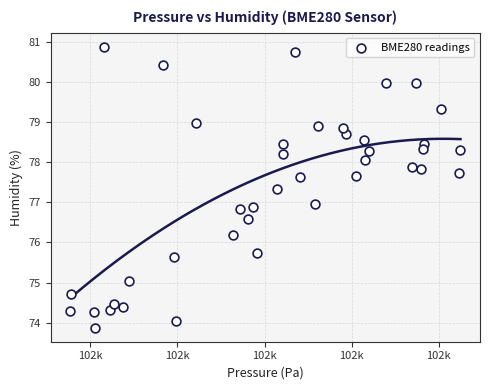

What is the range of X values (max minus min)?

44.8